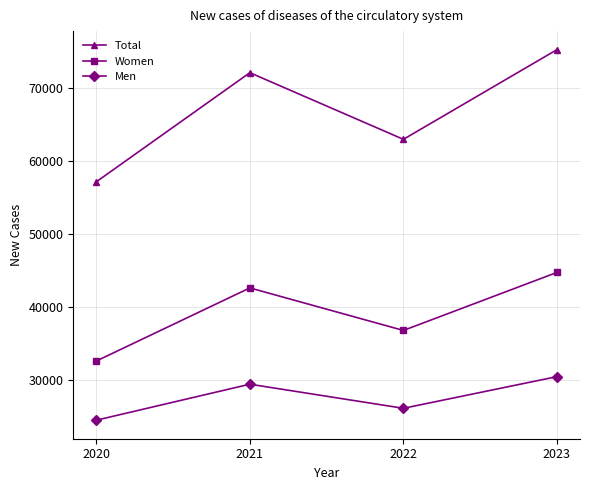

In Total, how many points are lower than both neighbors (excluding endpoints)?

1